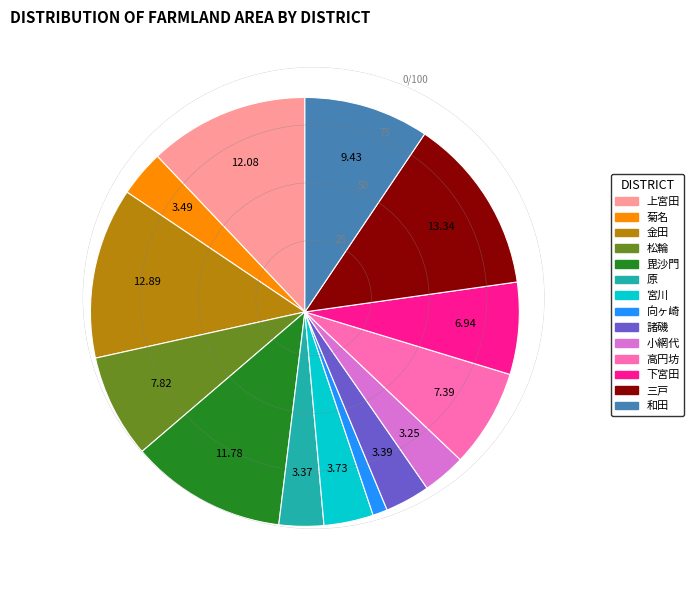

Which category has the smallest portion of the pie?

向ヶ崎